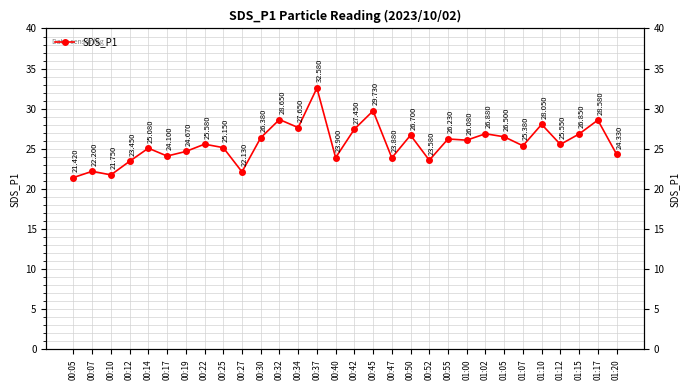

What value does the data have at 00:12?

23.4